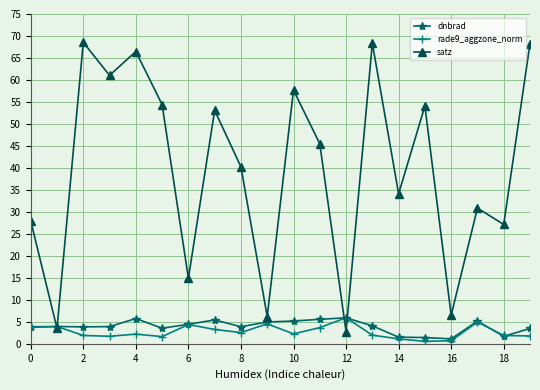

What is the value of the satz point at the 17th from the left?

6.5